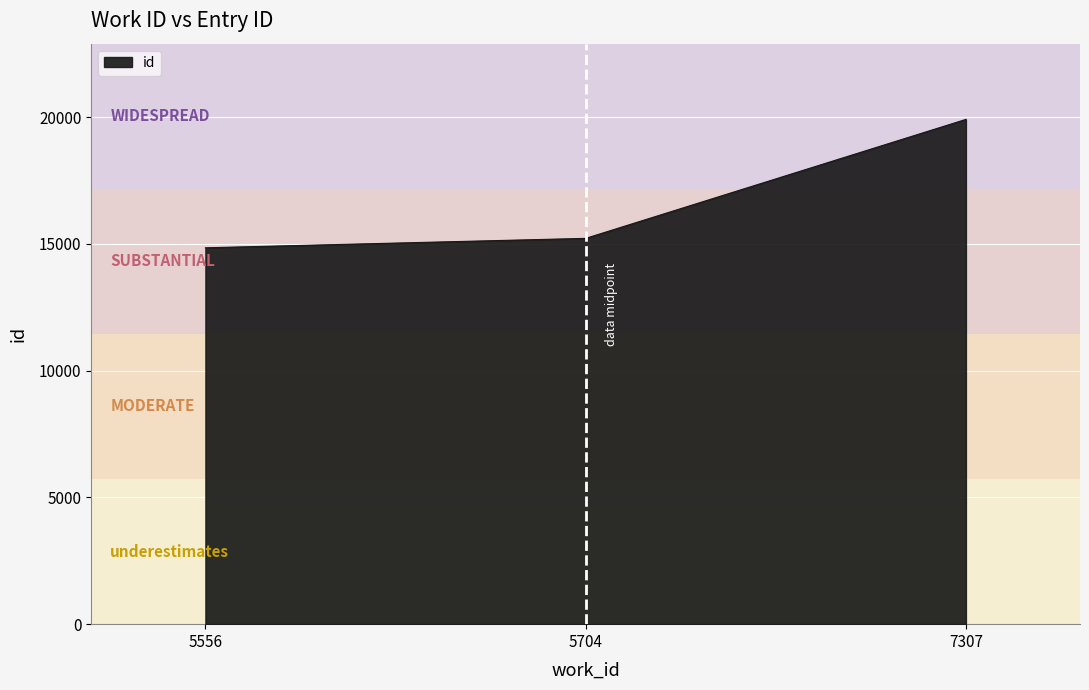

What is the difference between the second highest and minimum values?

372